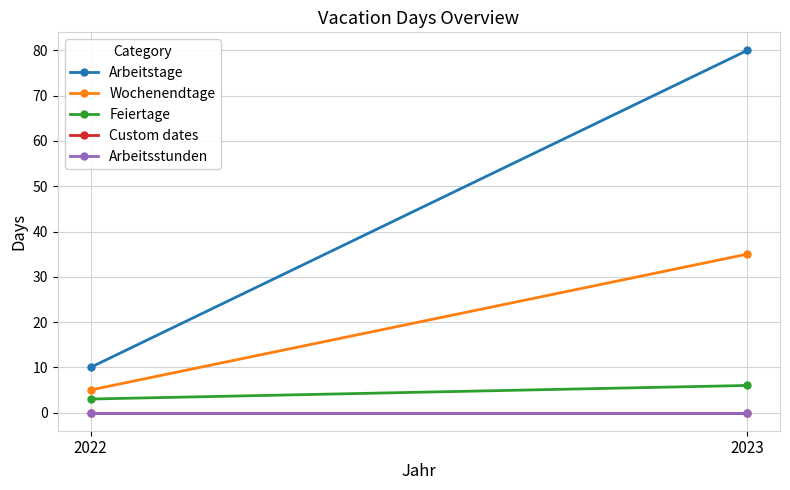

What is the average value of the Wochenendtage series?

20